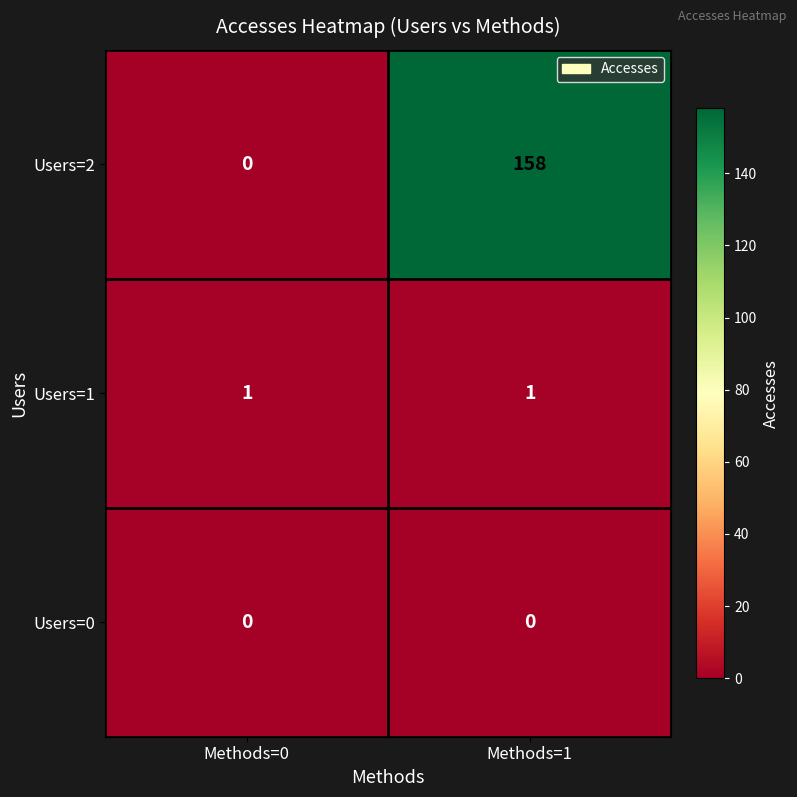

At which category does the chart reach its peak across all series?

Methods=1